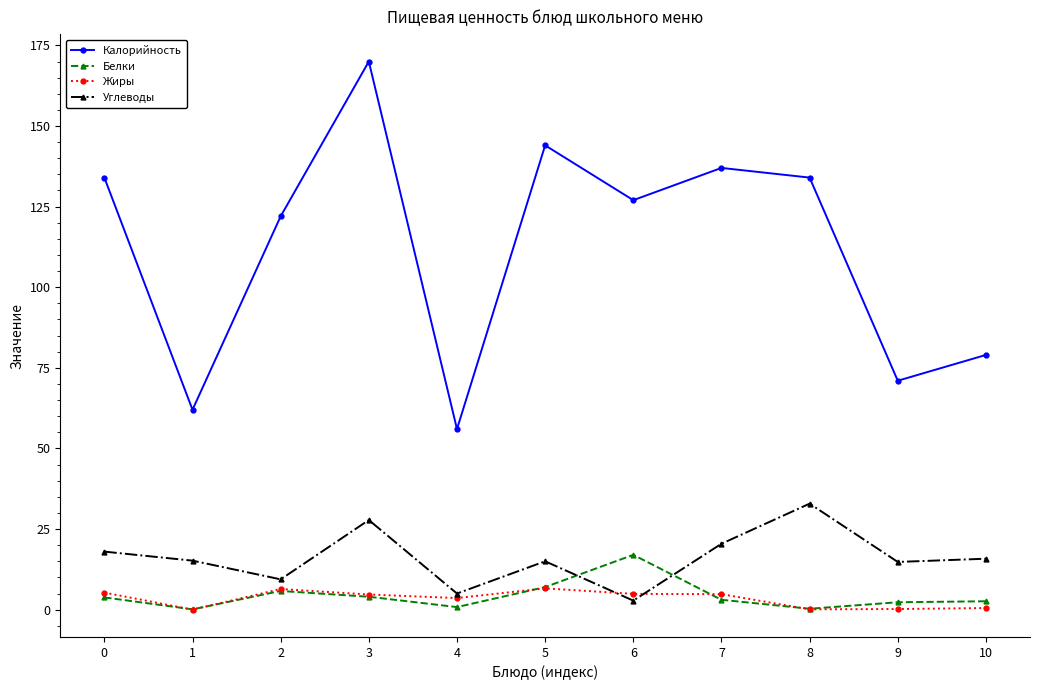

At how many categories does at least one series exceed 16?

11